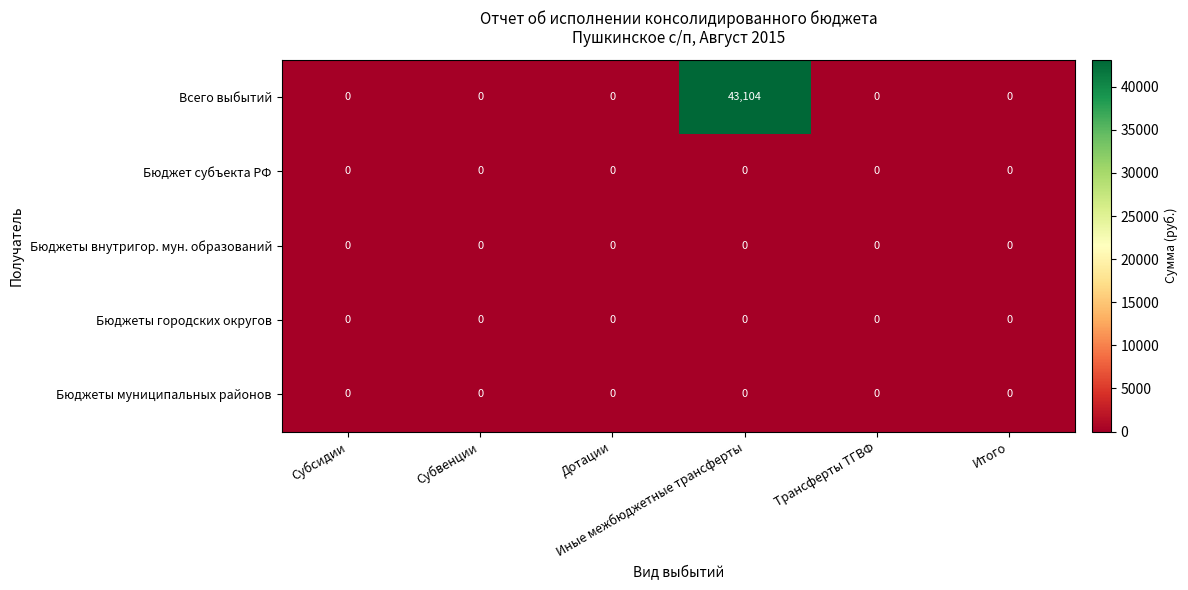

Which series has the largest total across all categories?

Всего выбытий